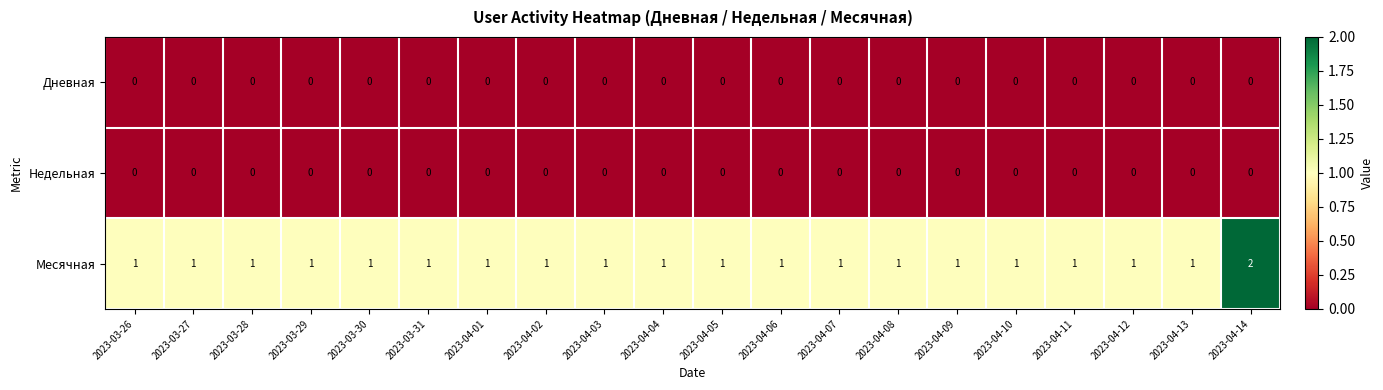

What is the sum of all Месячная values?

21